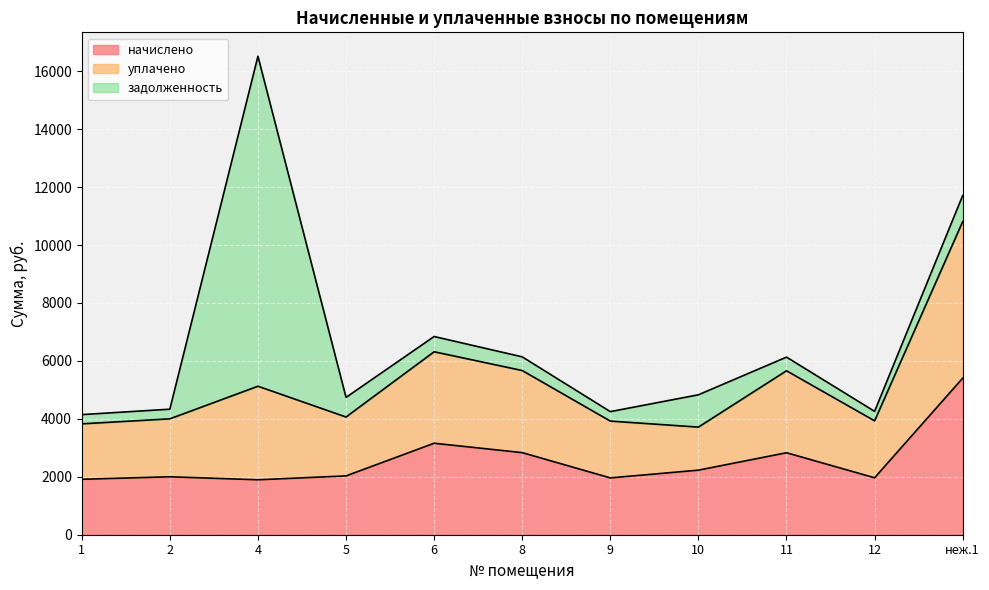

How many times do начислено and уплачено cross each other?

1